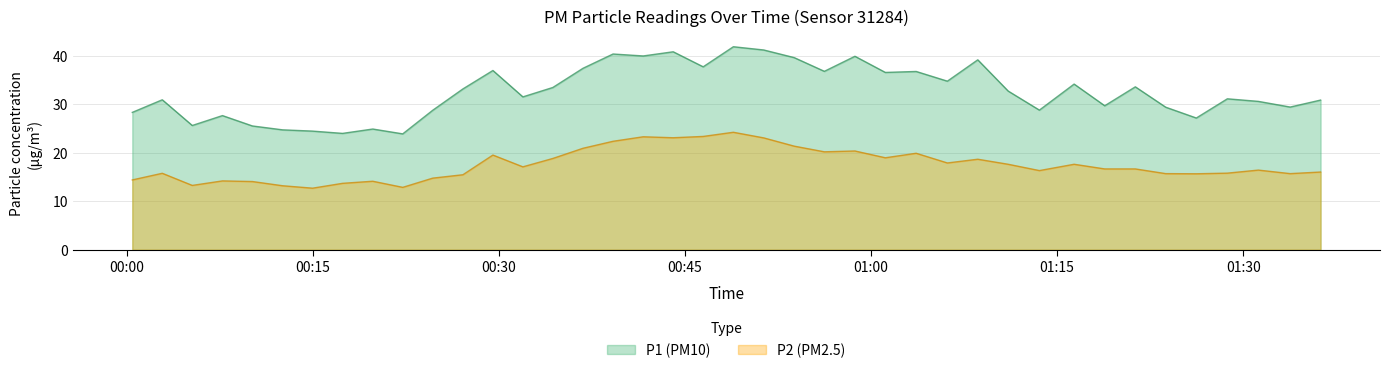

What is the spread (max minus min) of values at 2022-11-20T00:44:03?

17.7